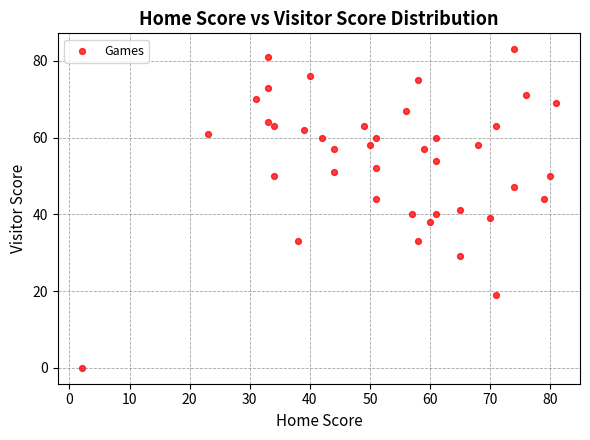

What is the range of Y values (max minus min)?

83